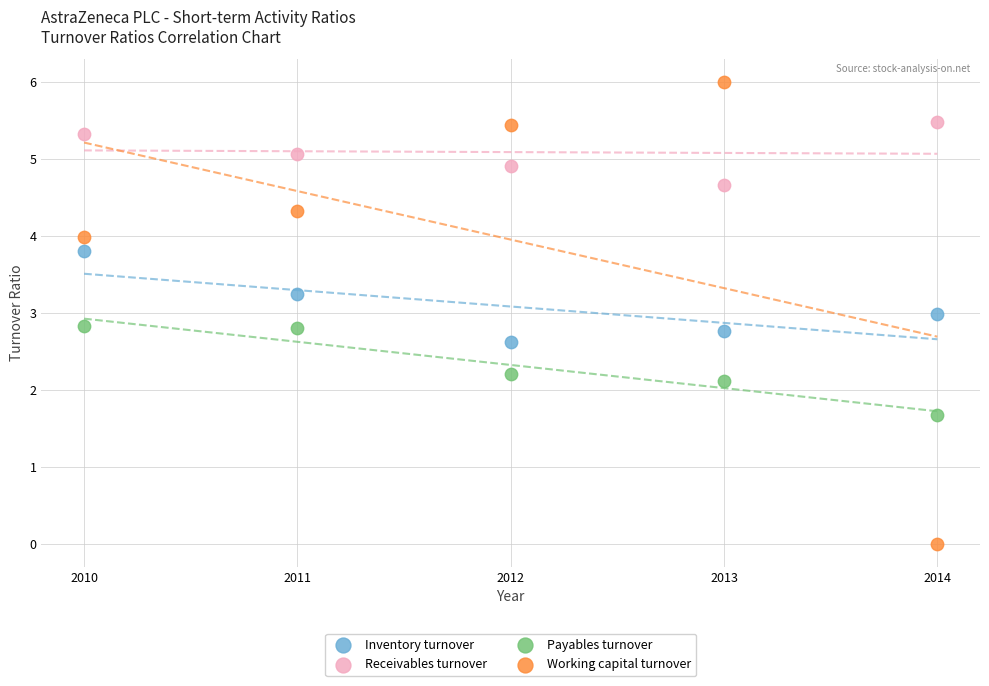

Which series has the widest spread of Y values?

Working capital turnover